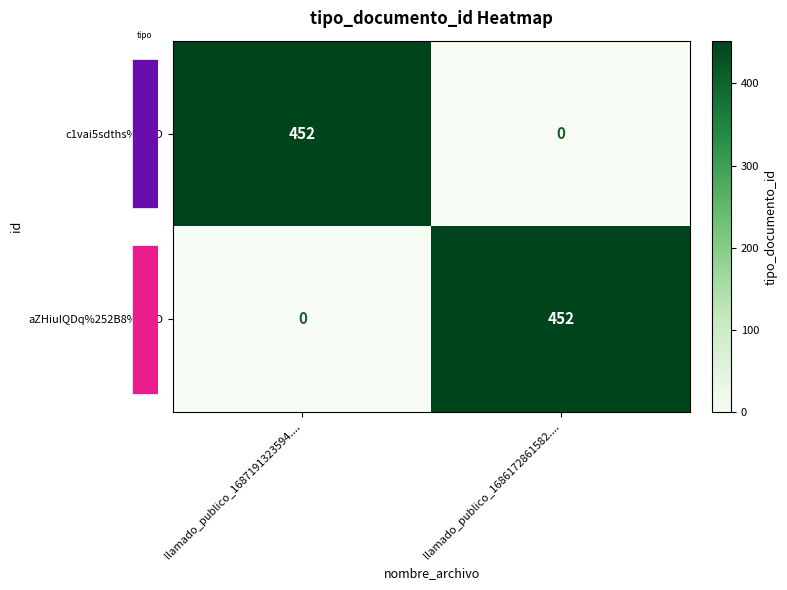

How many distinct data groups are displayed?

2